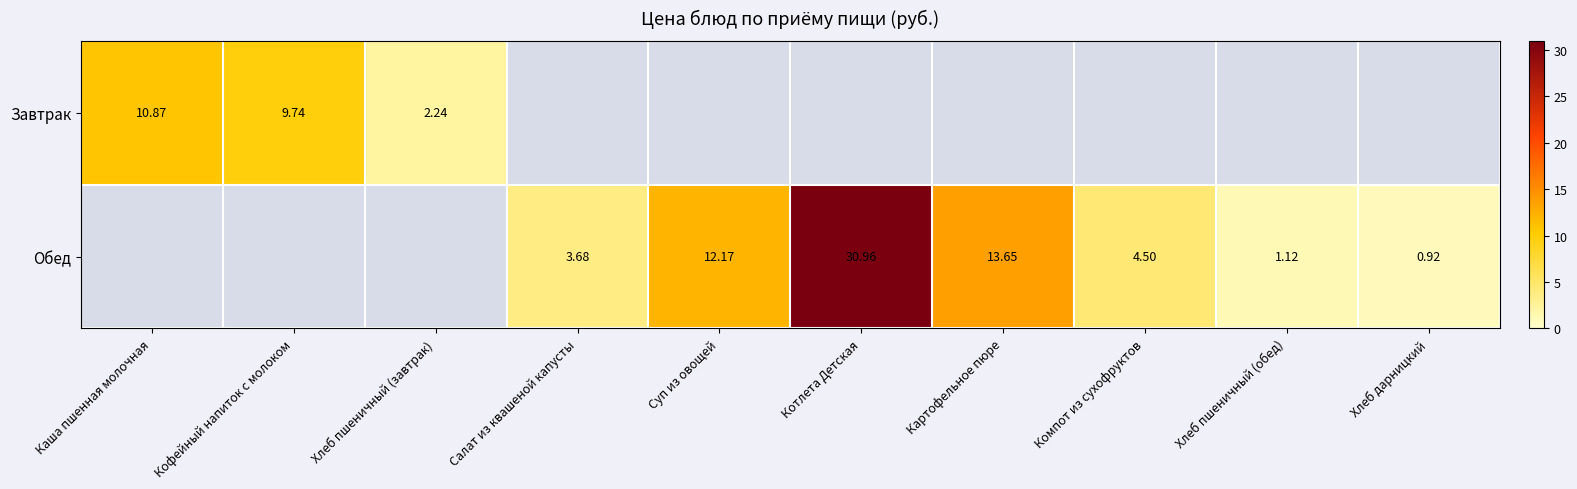

Is the value of Обед at Котлета Детская greater than the value of Завтрак at Кофейный напиток с молоком?

Yes